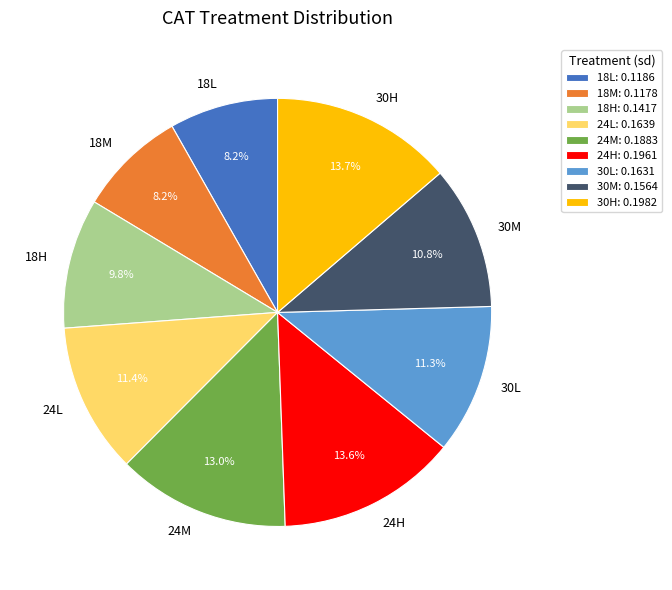

Is the sum of 18H and 30H greater than half?

No